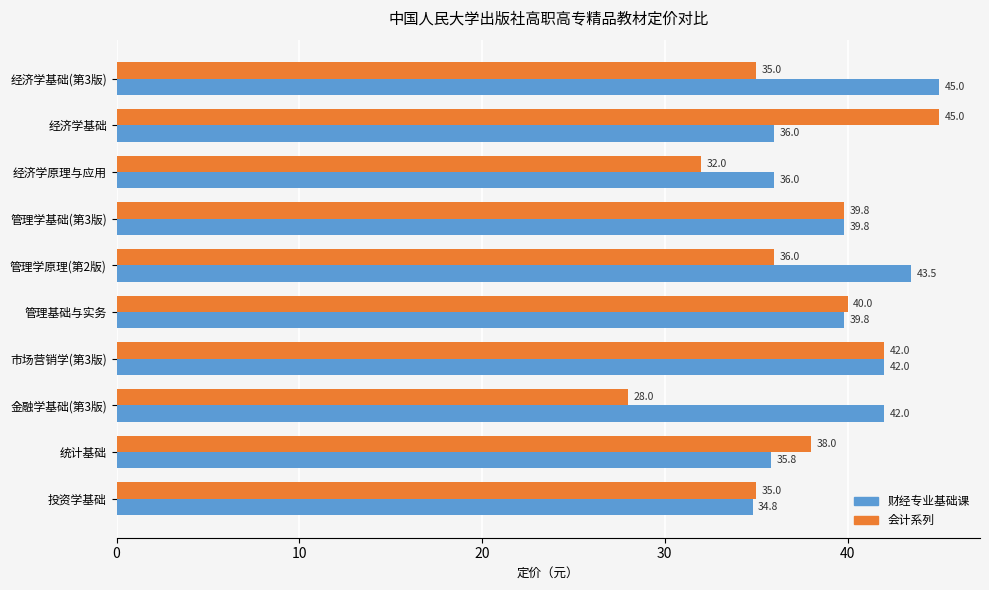

What is the average value of the 财经专业基础课 series?

39.5